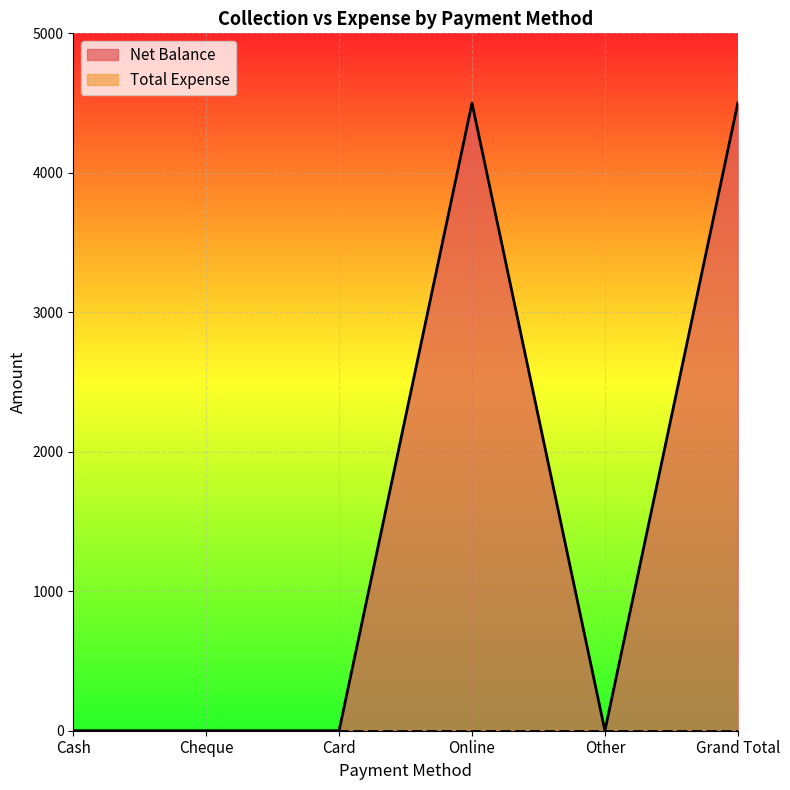

What is the maximum value shown in the chart?

4500